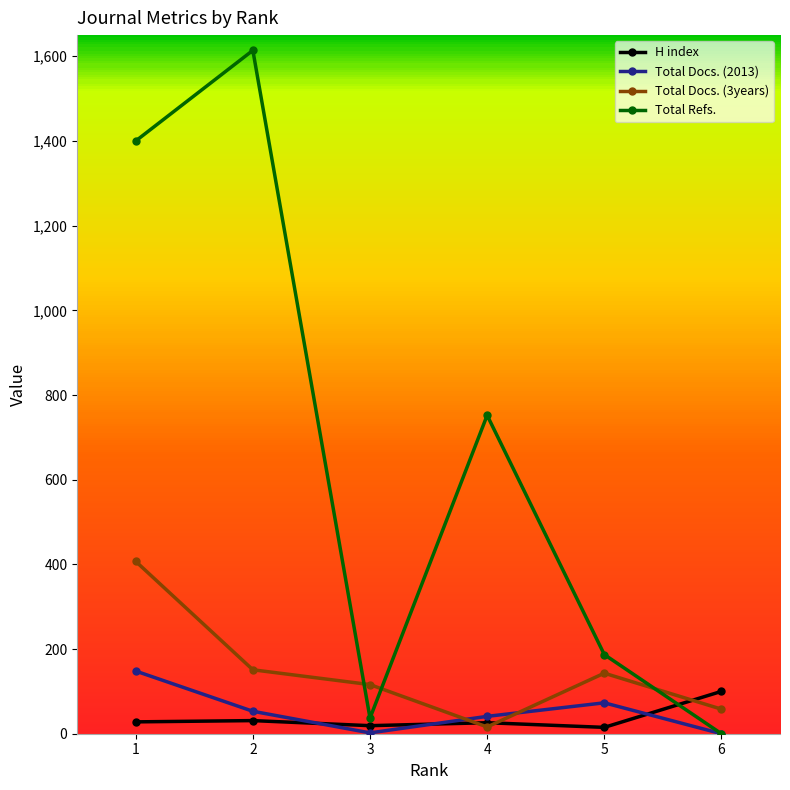

What is the lowest value of the H index series?

15